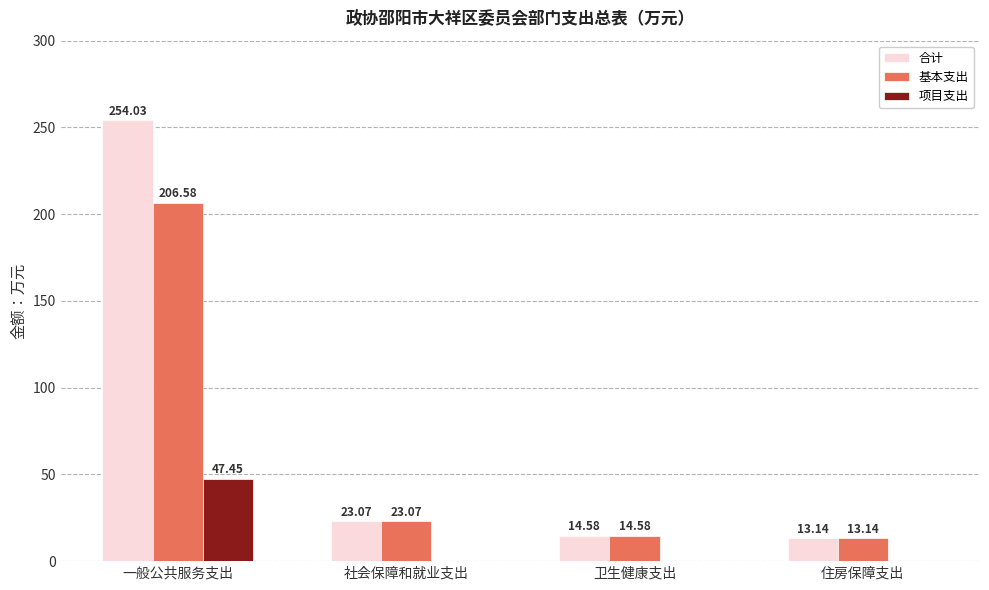

At which label does 基本支出 reach its peak?

一般公共服务支出